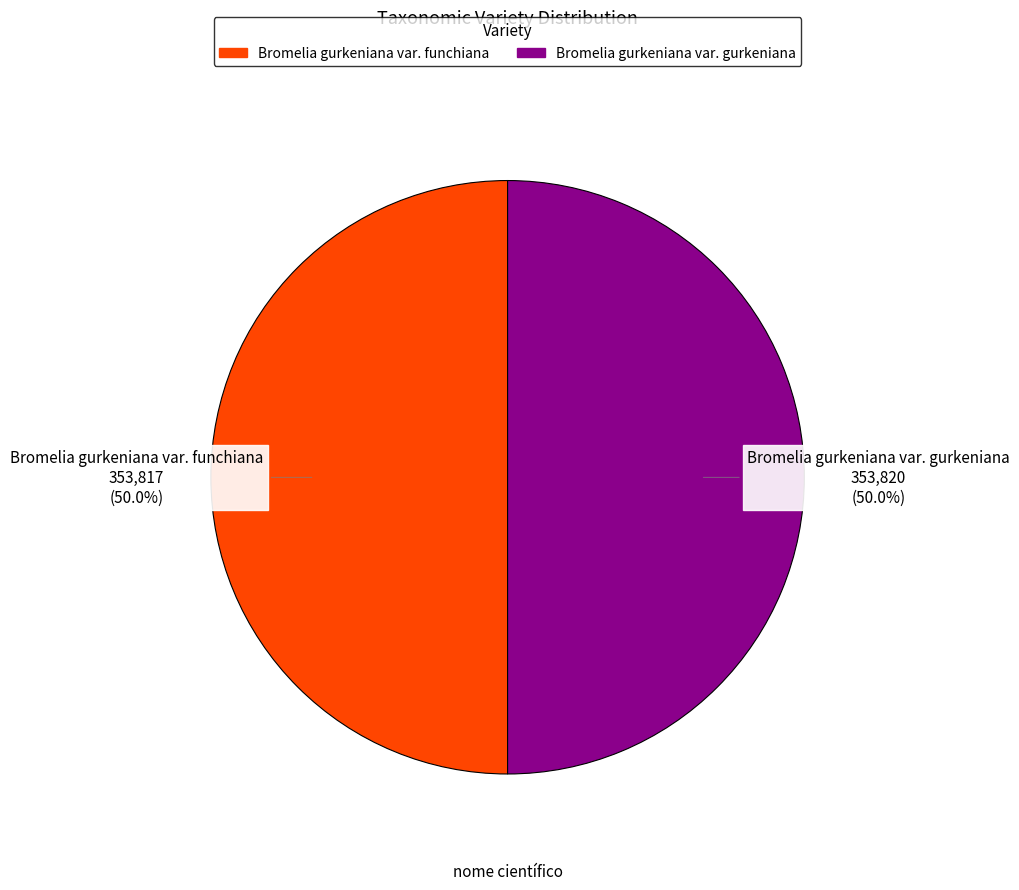

How many slices are in this pie chart?

2